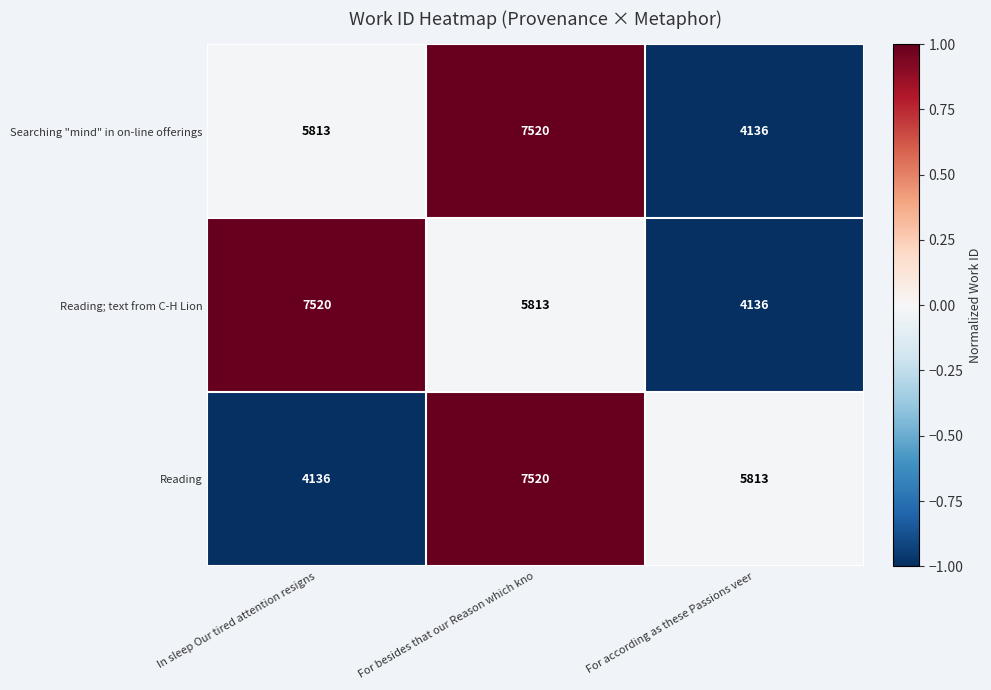

At which category is the sum across all series the highest?

For besides that our Reason which kno